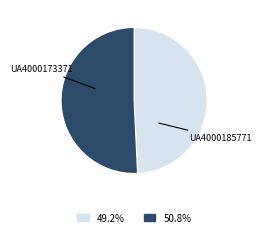

Is there a majority slice in this chart?

Yes